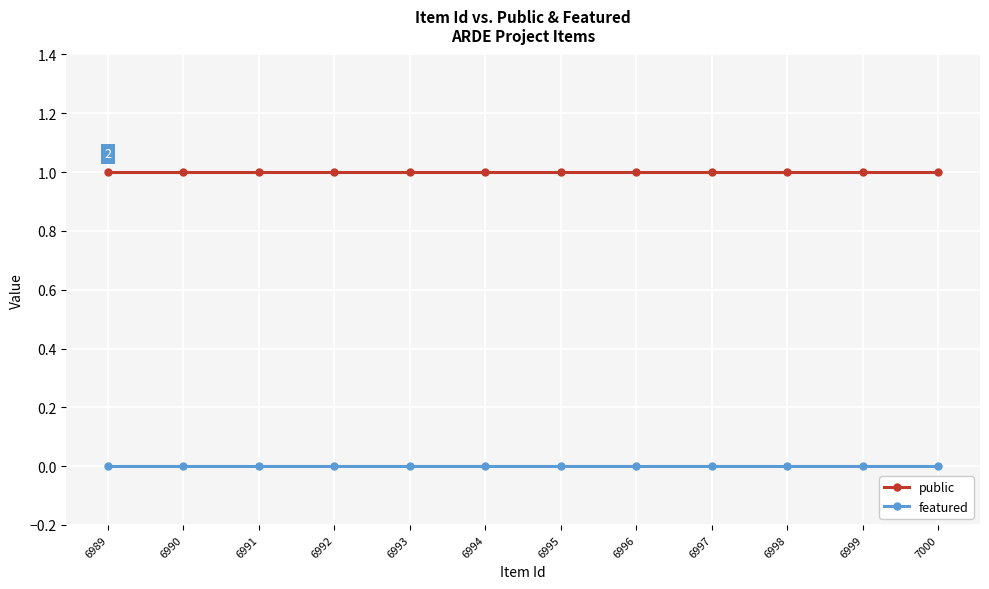

The public series shows 0 at 6995. True or false?

False